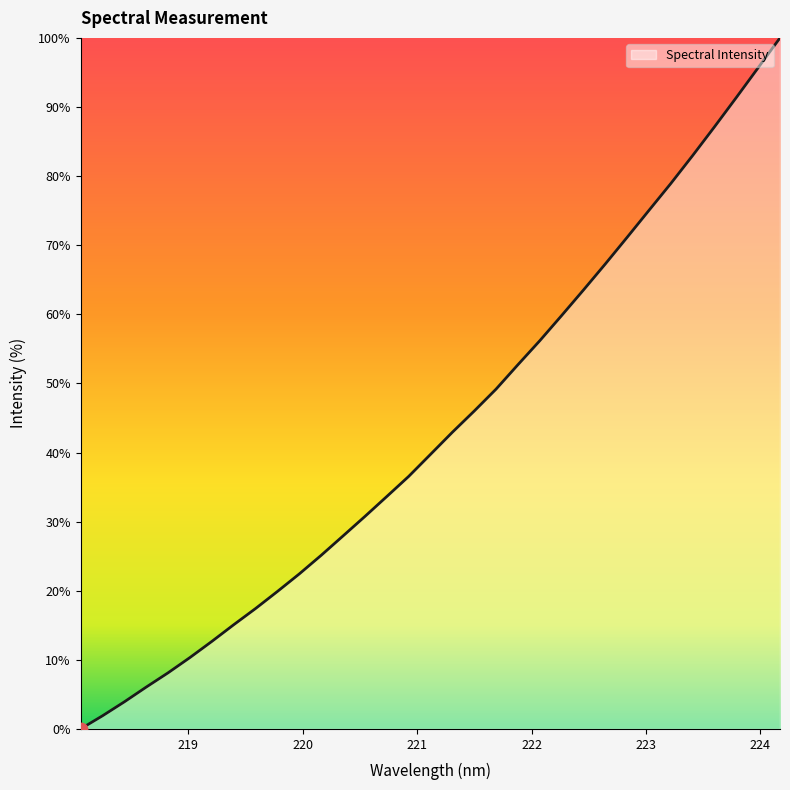

What is the difference between the maximum and minimum values?

100.0